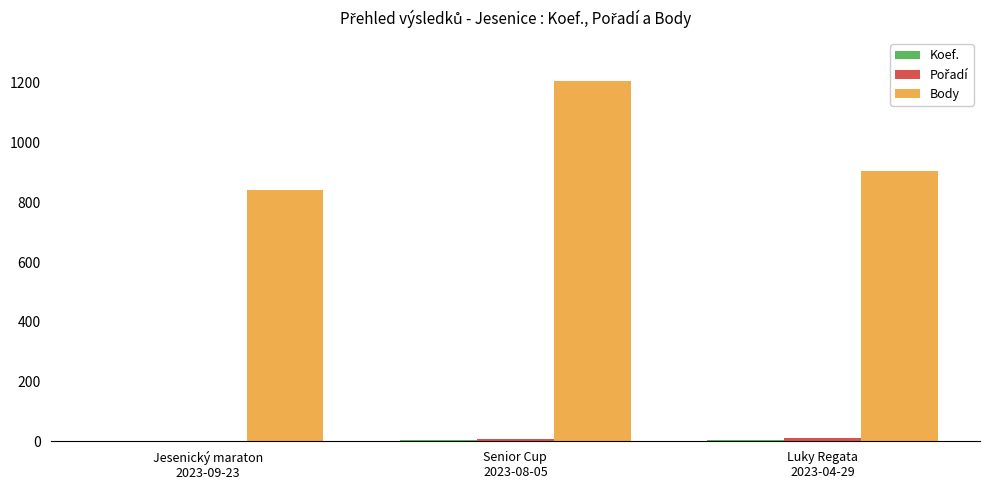

Which series has the largest total across all categories?

Body